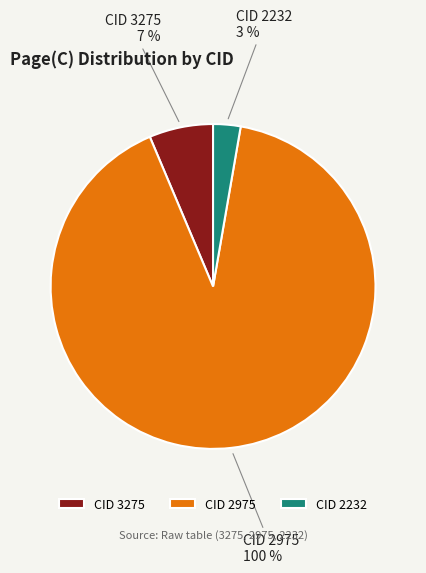

Count the number of slices in the pie.

3